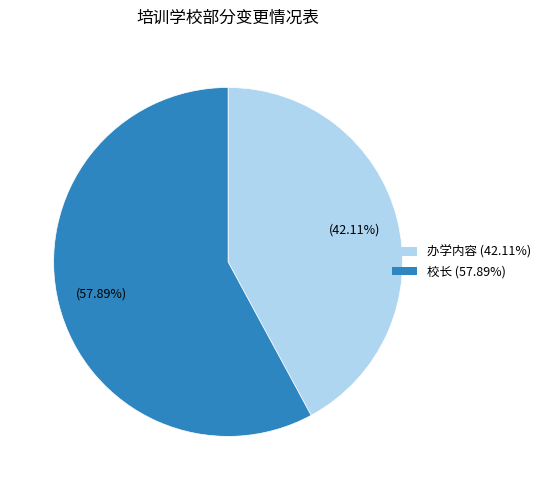

Rank the categories by value from lowest to highest.

办学内容, 校长